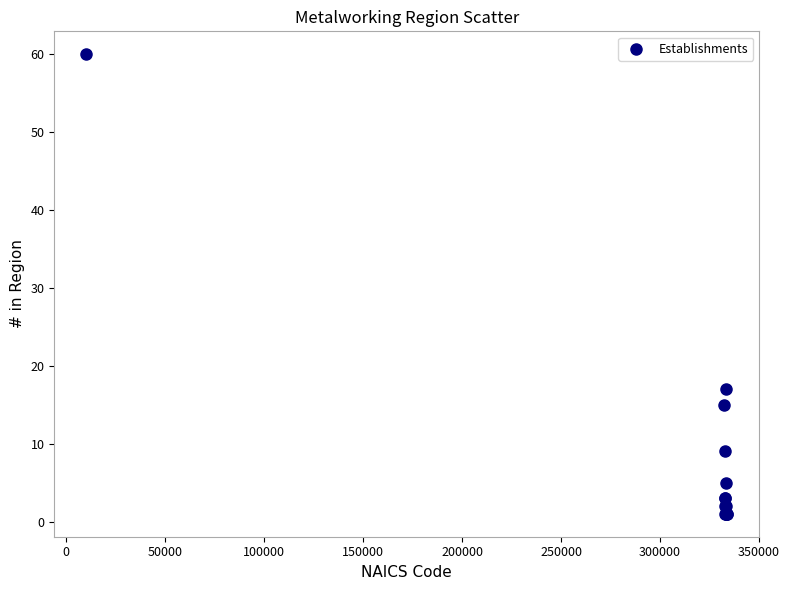

What Y value in the scatter plot is closest to 30?

17